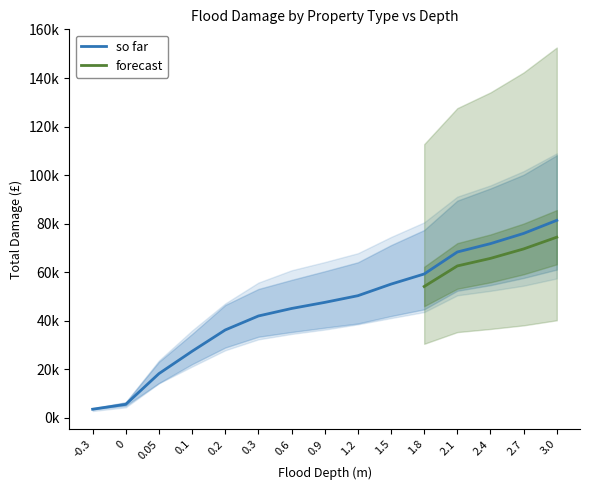

What is the minimum value for Flat Total Damage?

2838